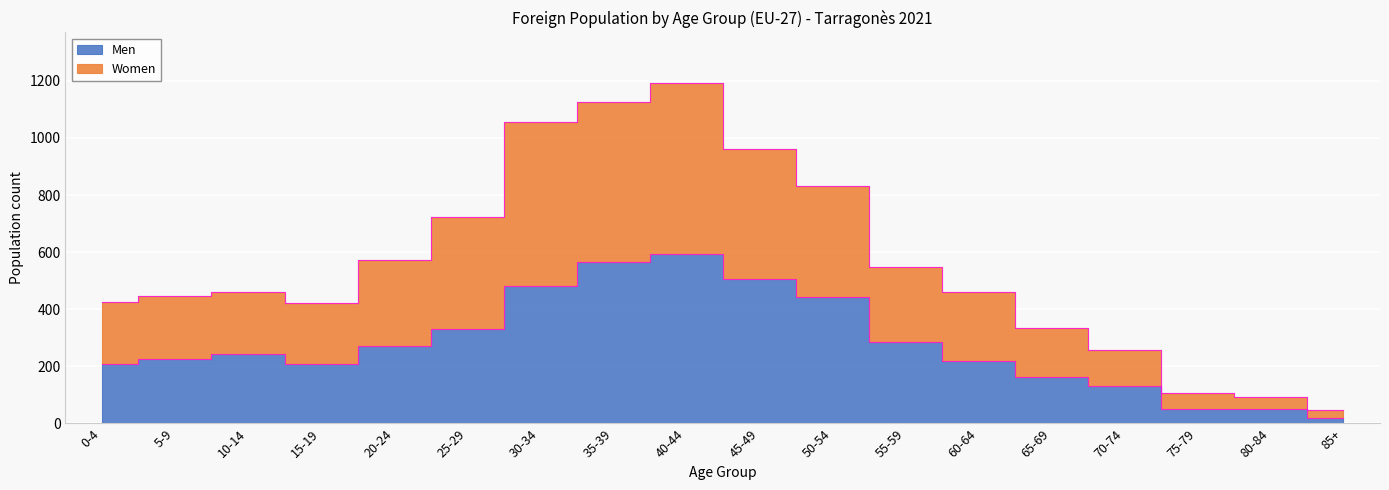

What is the label of the 18th point from the right?

0-4